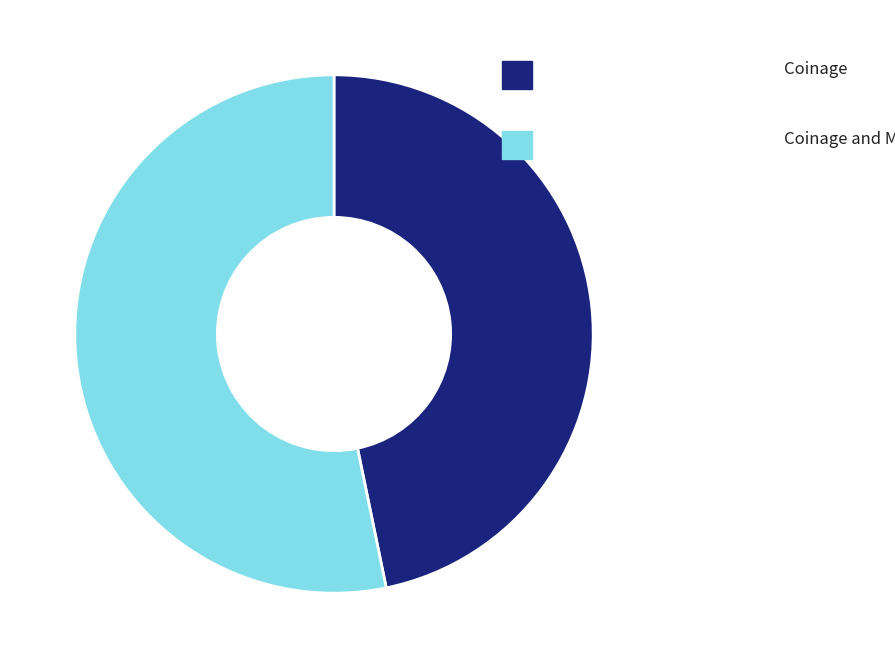

Do Coinage and Coinage and Metal together represent more than half of the pie?

Yes